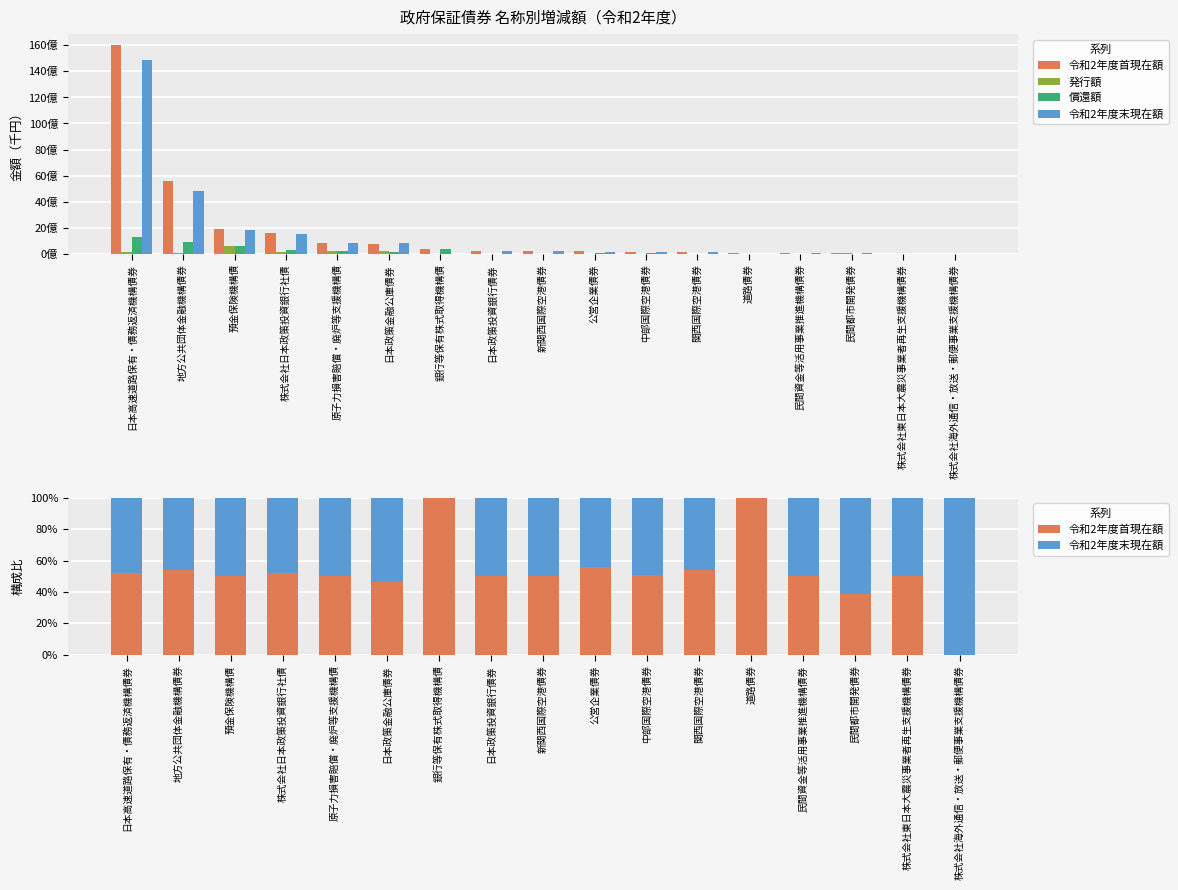

Which has a higher value, 株式会社東日本大震災事業者再生支援機構債券 or 日本高速道路保有・債務返済機構債券?

日本高速道路保有・債務返済機構債券